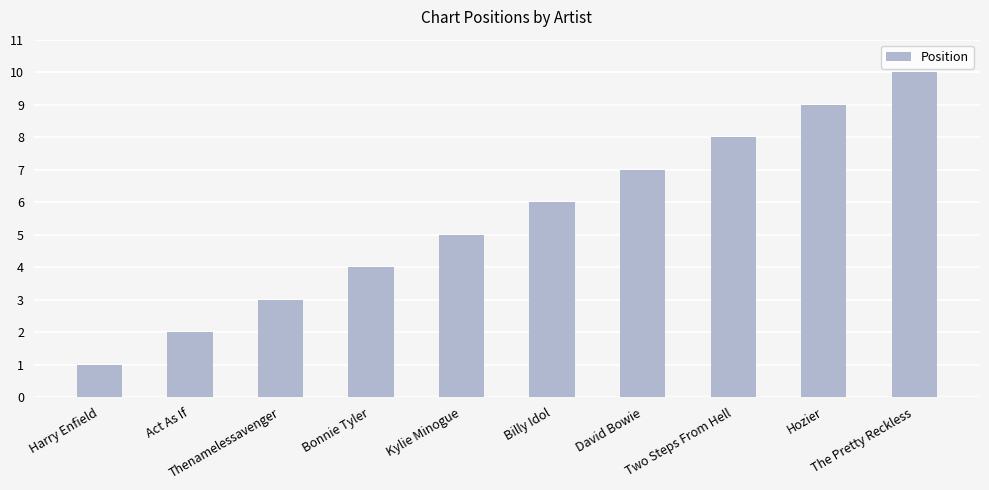

Are the bars grouped side by side (vs. stacked)?

No